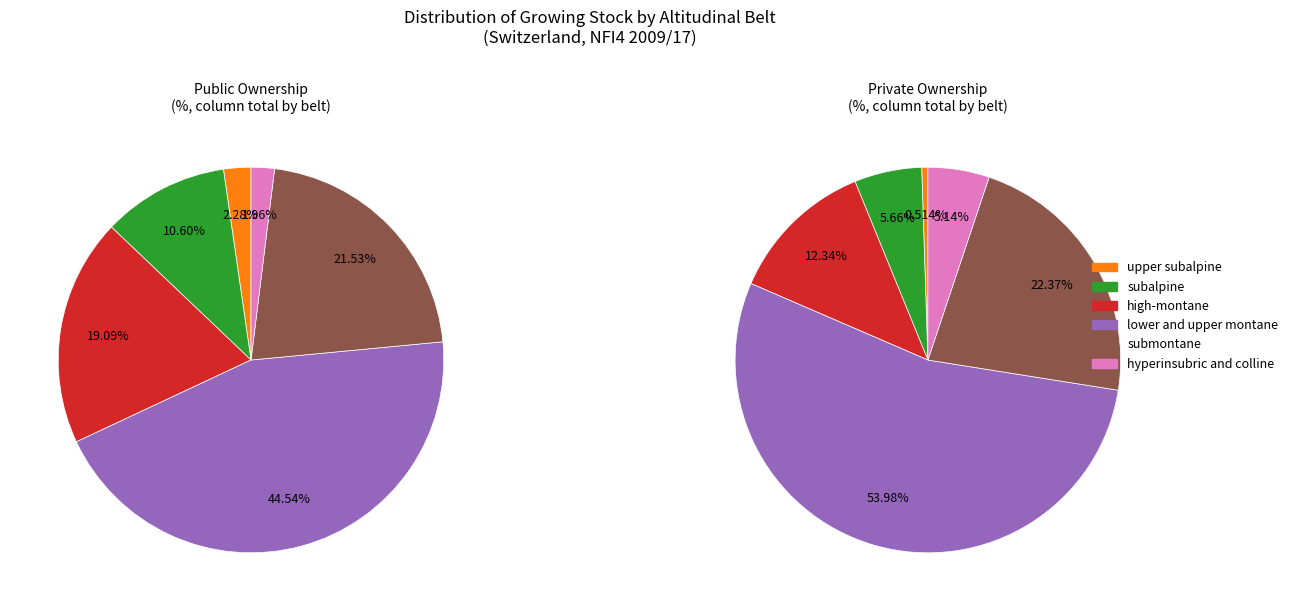

To the nearest percent, what is the combined percentage of lower and upper montane and upper subalpine?

47%